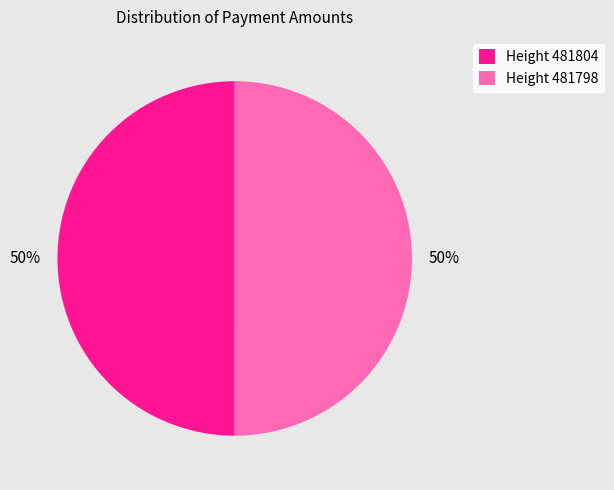

What is the ratio of the value at Height 481804 to the value at Height 481798?

1.0